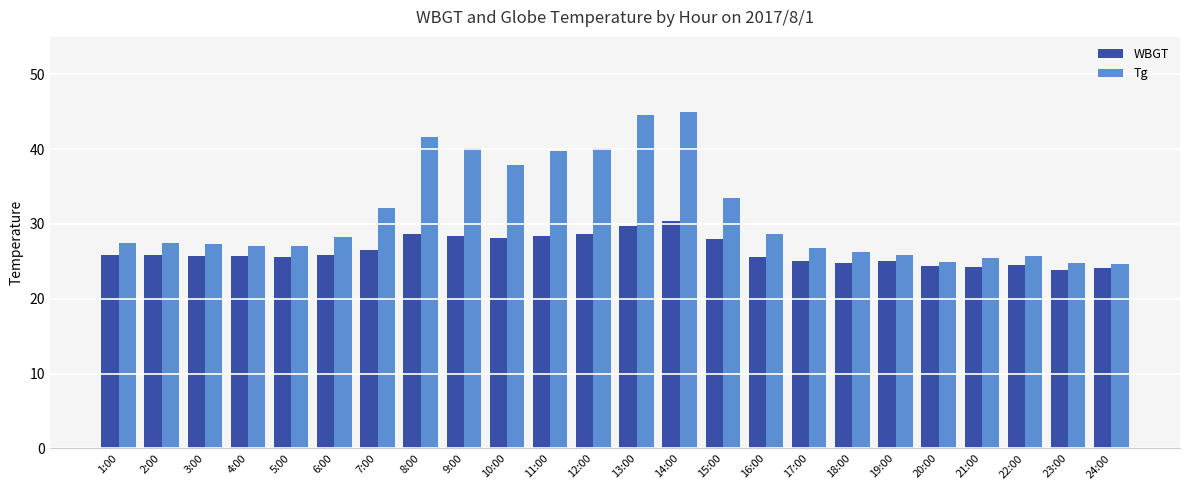

What is the average value of the Tg series?

31.3